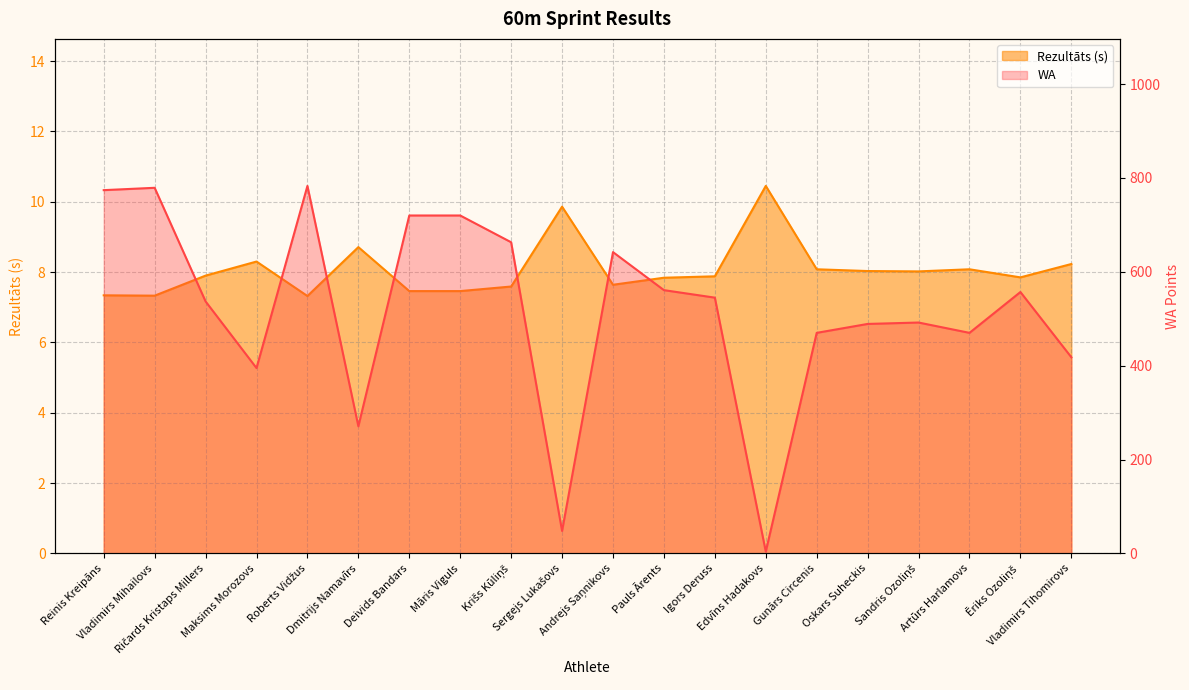

What is the highest value of the Rezultāts series?

10.4